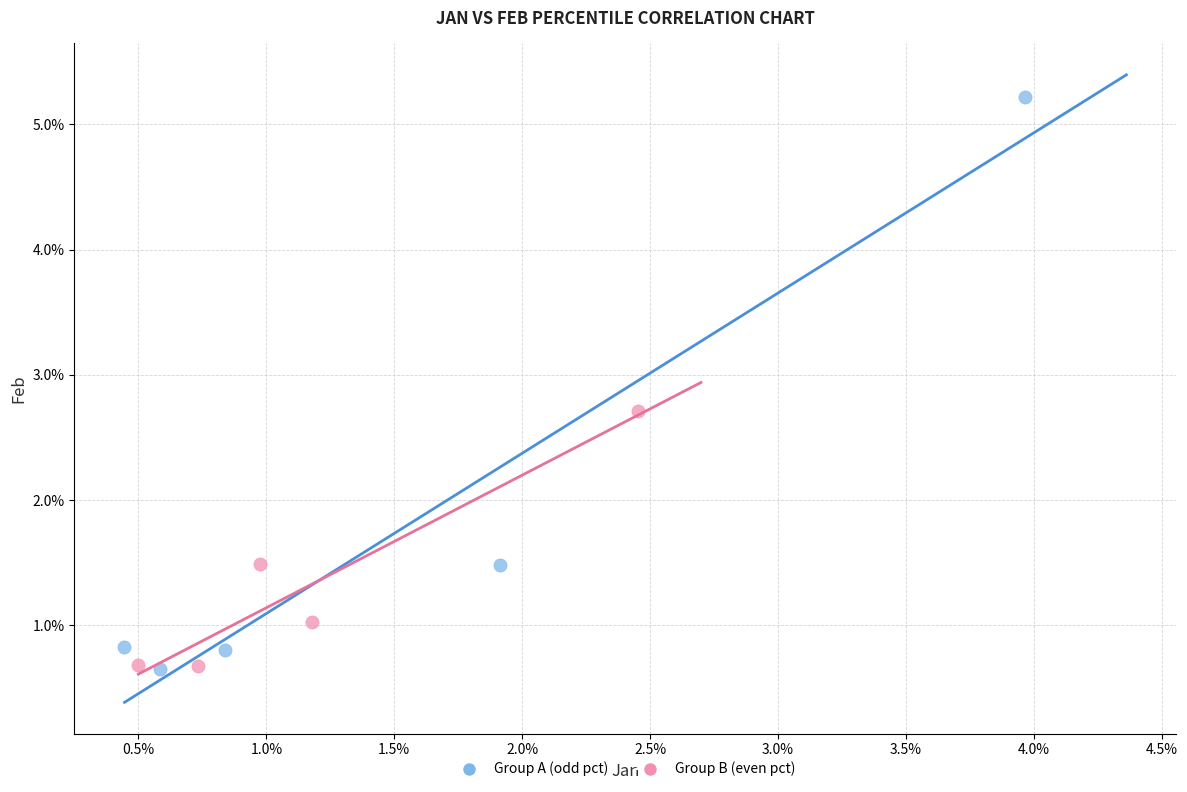

What are all the series names shown in the legend?

Group A (odd pct), Group B (even pct)